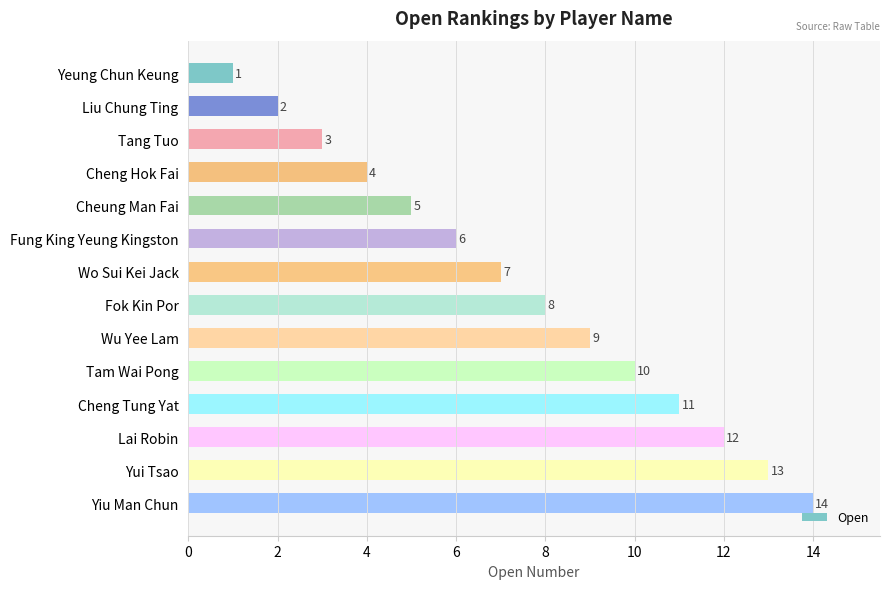

What position from the bottom is Wu Yee Lam?

6